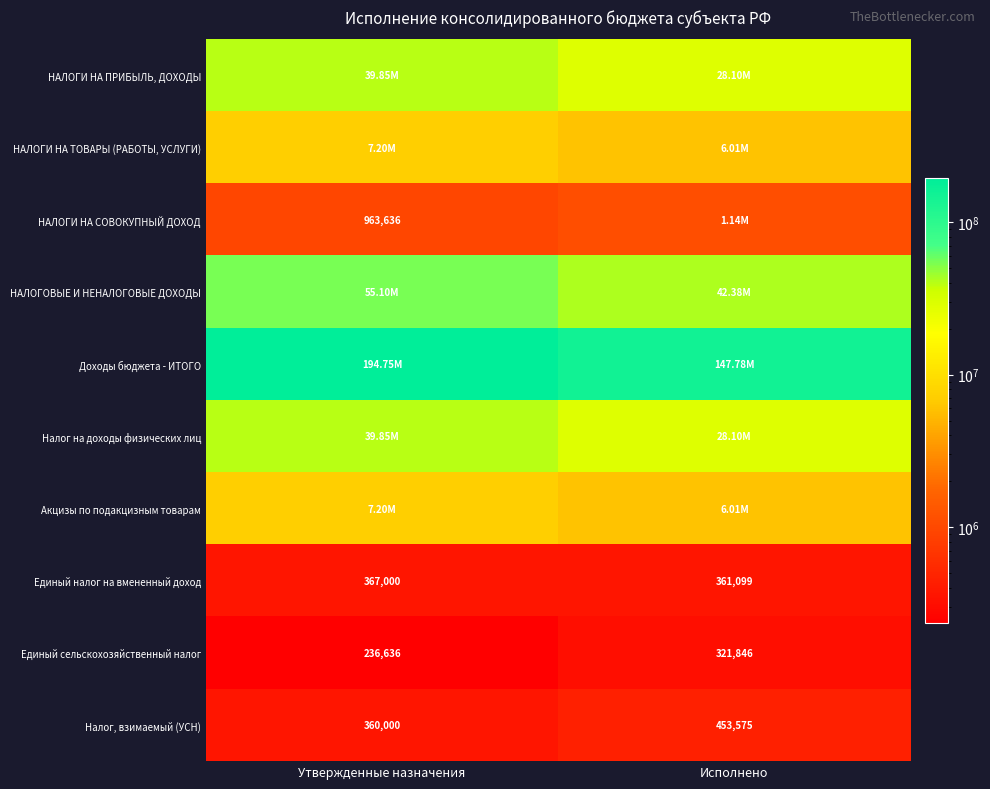

Where is Единый сельскохозяйственный налог nearest to the value 279241?

Утвержденные назначения